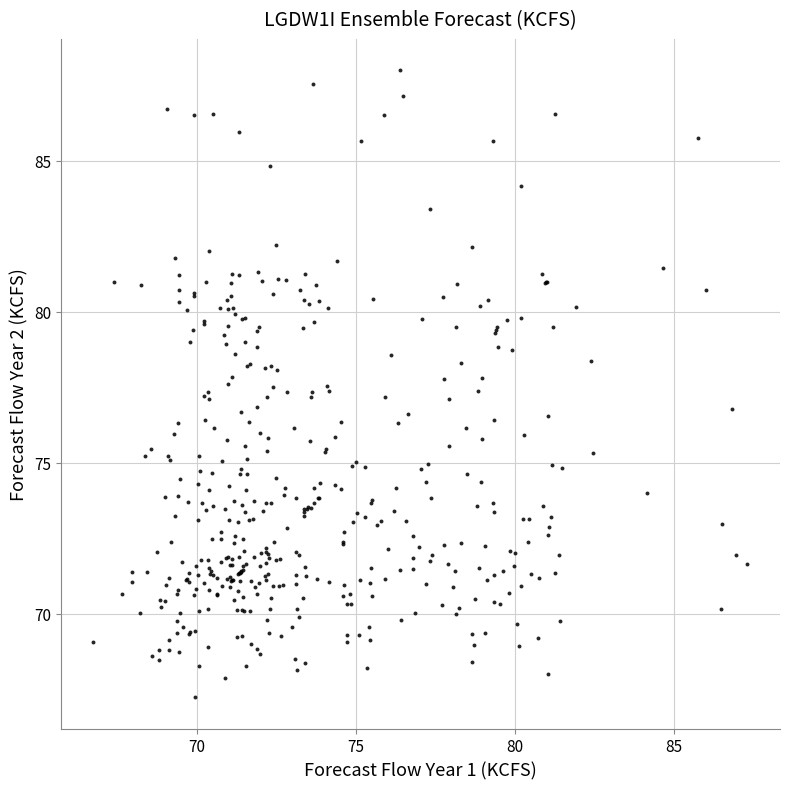

What is the range of Y values (max minus min)?

20.8